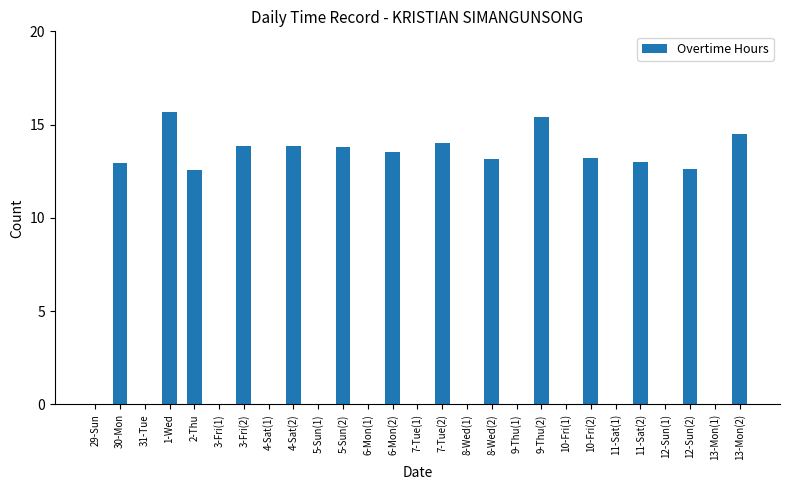

What is the approximate value at 8-Wed(2)?

13.2